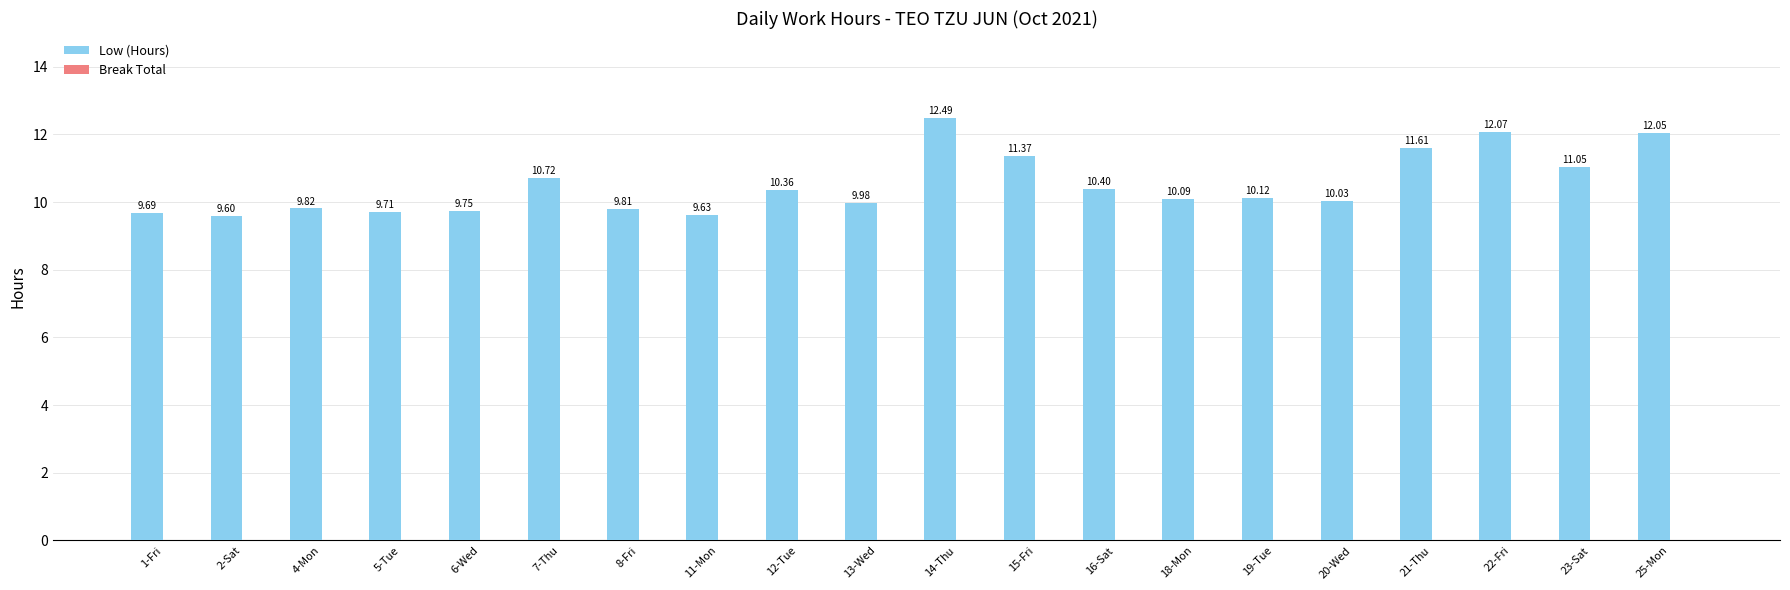

What is the label of the 2nd bar from the left?

2-Sat